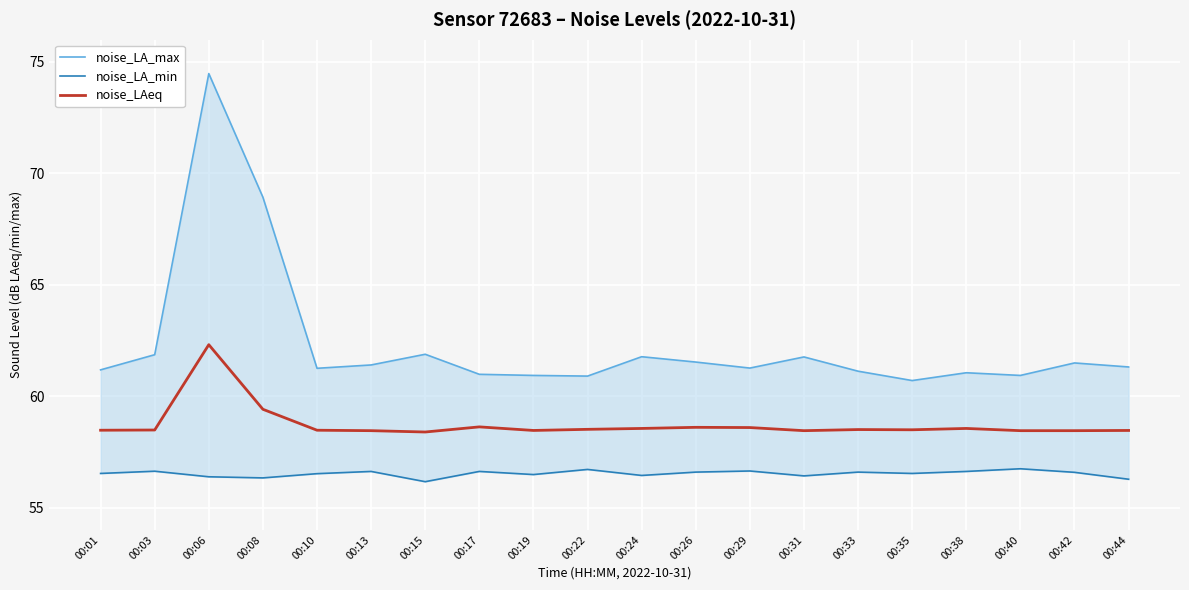

Reading right to left, extract all data points from this chart.

noise_LA_max: 00:44=61.3	00:42=61.5	00:40=60.9	00:38=61.0	00:35=60.7	00:33=61.1	00:31=61.8	00:29=61.3	00:26=61.5	00:24=61.8	00:22=60.9	00:19=60.9	00:17=61.0	00:15=61.9	00:13=61.4	00:10=61.2	00:08=68.9	00:06=74.5	00:03=61.9	00:01=61.2
noise_LA_min: 00:44=56.3	00:42=56.6	00:40=56.7	00:38=56.6	00:35=56.5	00:33=56.6	00:31=56.4	00:29=56.6	00:26=56.6	00:24=56.4	00:22=56.7	00:19=56.5	00:17=56.6	00:15=56.2	00:13=56.6	00:10=56.5	00:08=56.3	00:06=56.4	00:03=56.6	00:01=56.5
noise_LAeq: 00:44=58.5	00:42=58.5	00:40=58.5	00:38=58.5	00:35=58.5	00:33=58.5	00:31=58.5	00:29=58.6	00:26=58.6	00:24=58.5	00:22=58.5	00:19=58.5	00:17=58.6	00:15=58.4	00:13=58.5	00:10=58.5	00:08=59.4	00:06=62.3	00:03=58.5	00:01=58.5